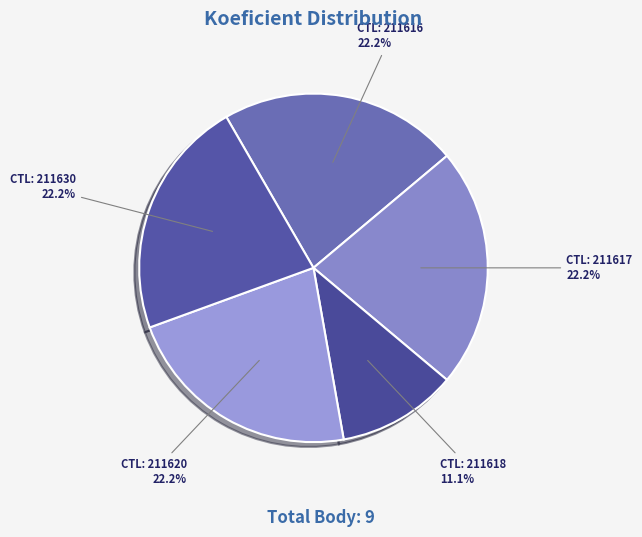

Which slice is the largest?

211616